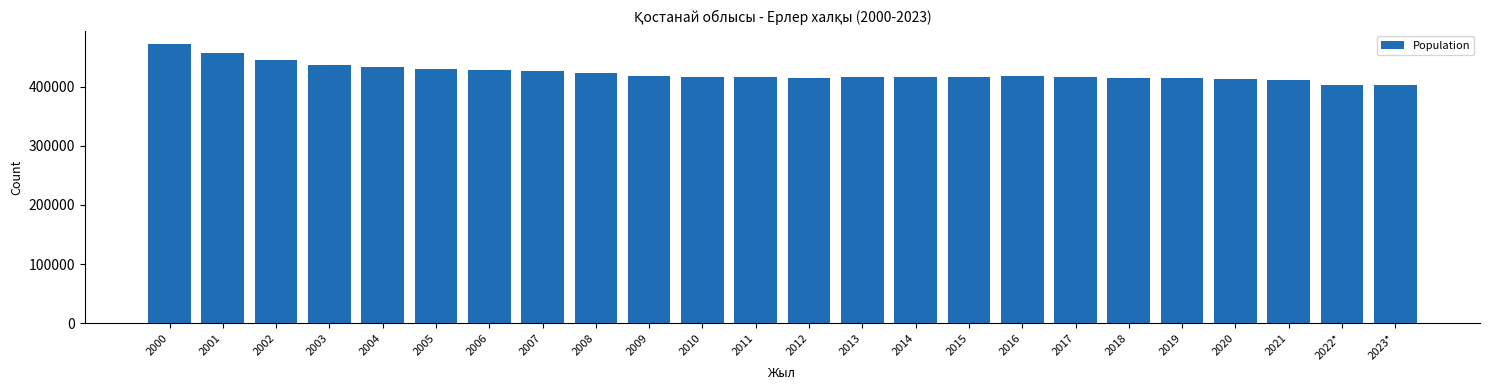

What is the sum of the values at 2003 and 2001?

893372